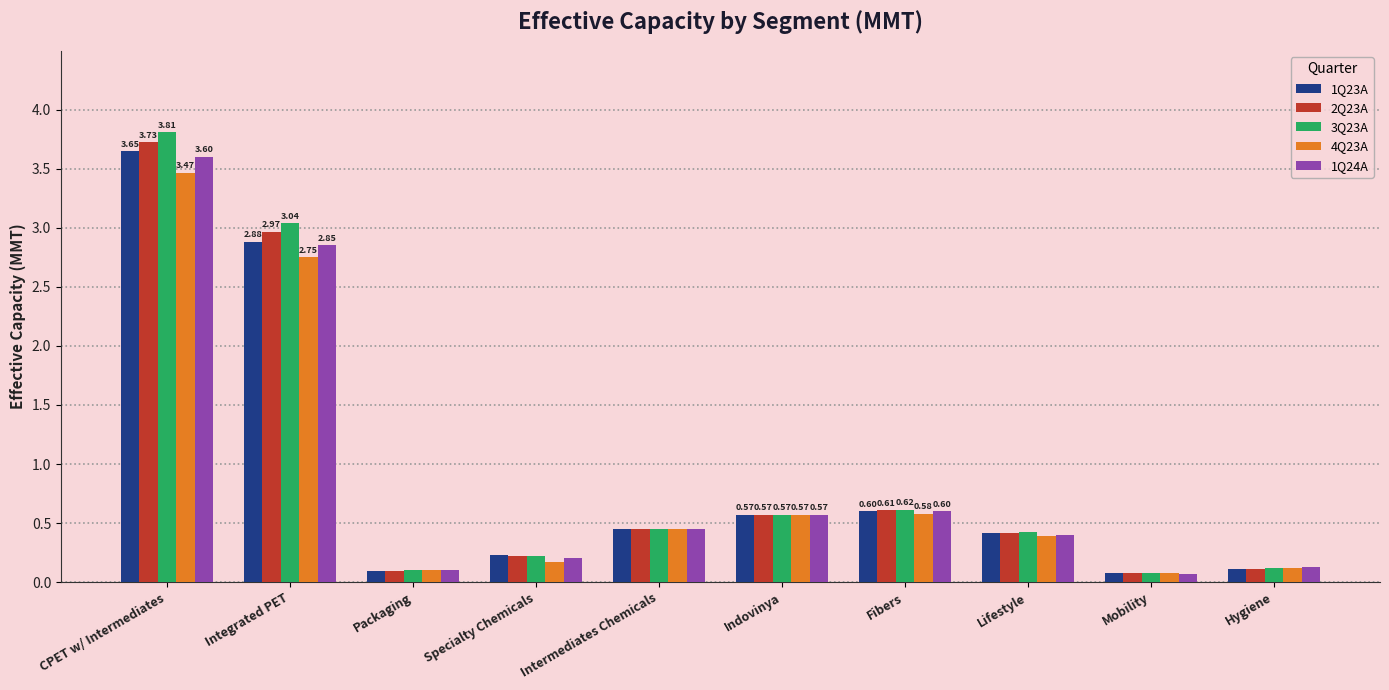

What is the label of the 10th bar from the left?

Hygiene